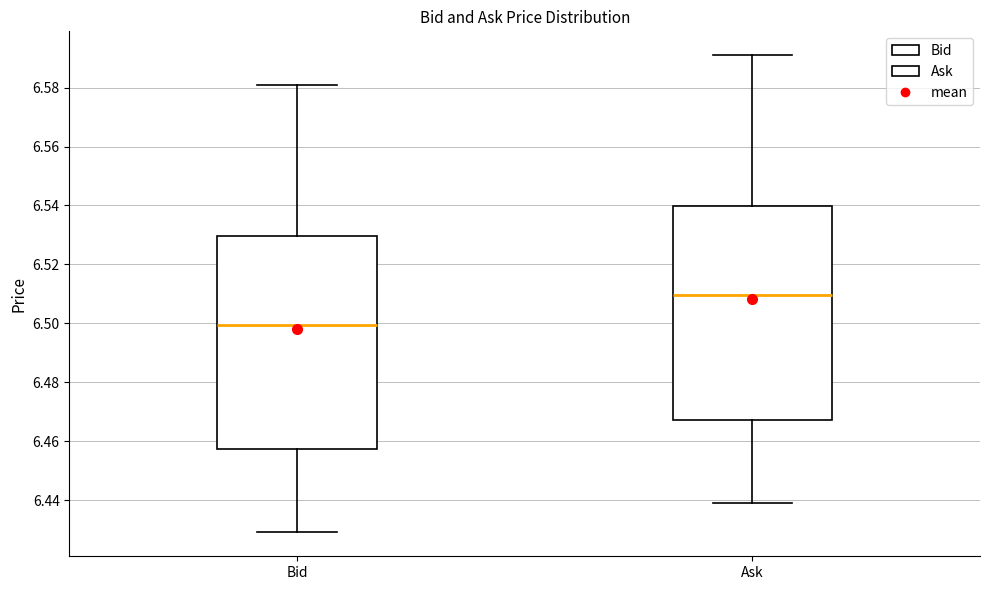

Which box has the highest median line?

Ask